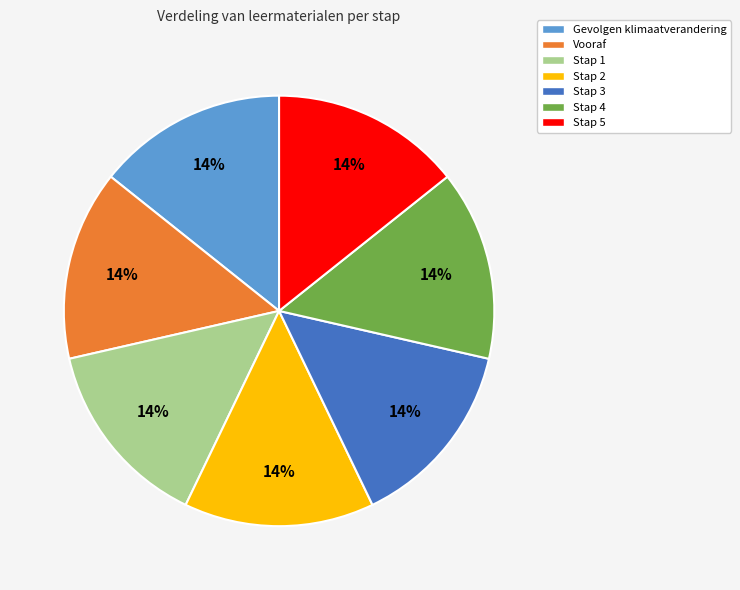

To the nearest percent, what is the average slice percentage?

14%